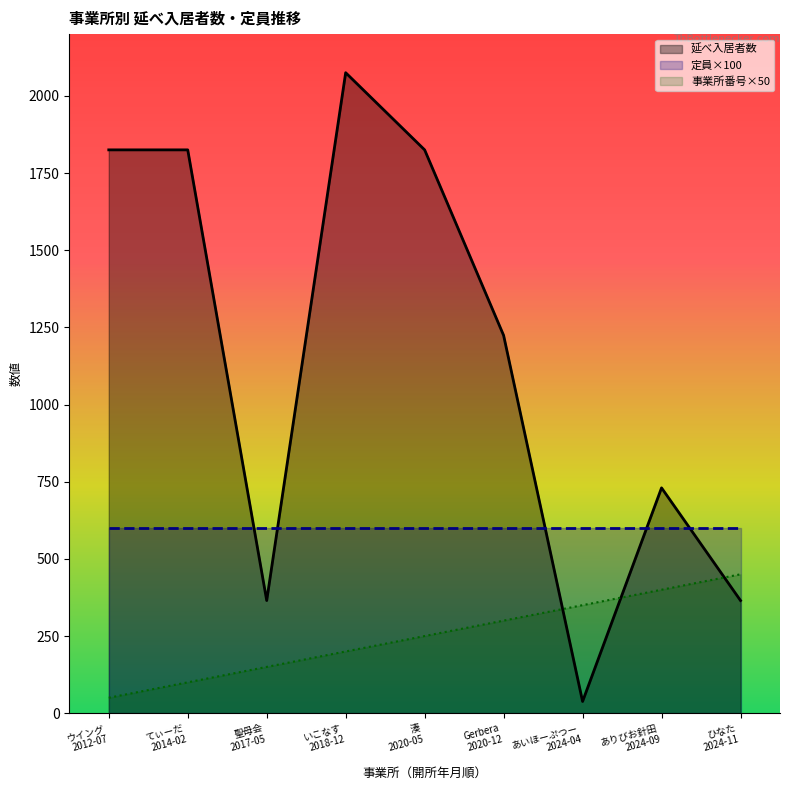

Between which two adjacent categories do 事業所番号 and 延べ入居者数 first intersect?

Gerbera
2020-12 and あいほーぷつー
2024-04